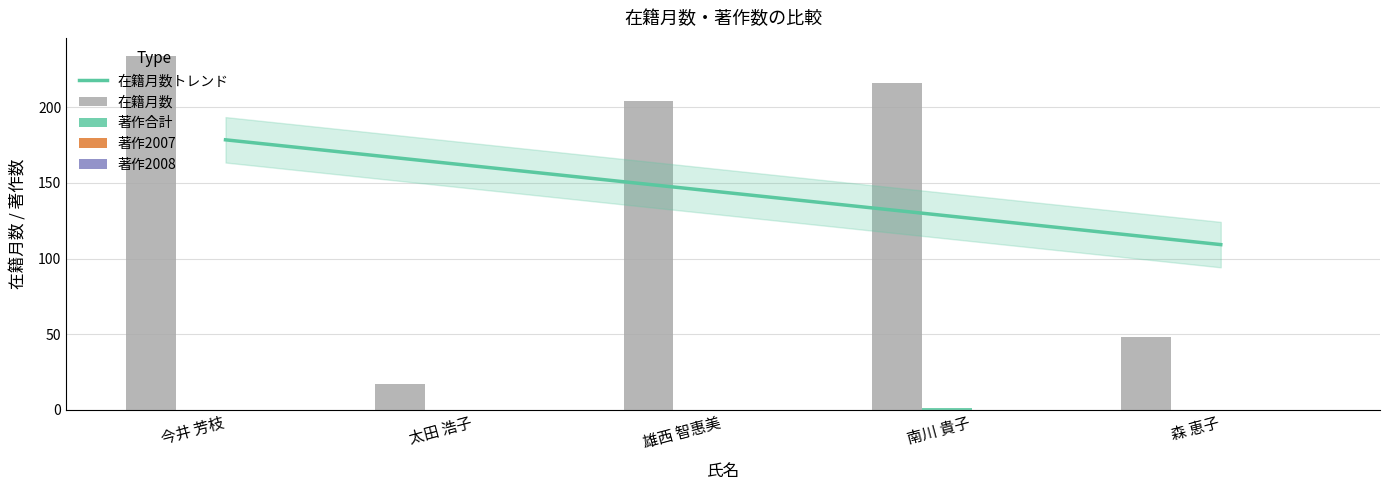

What value does the 在籍月数 series have at 今井 芳枝?

234